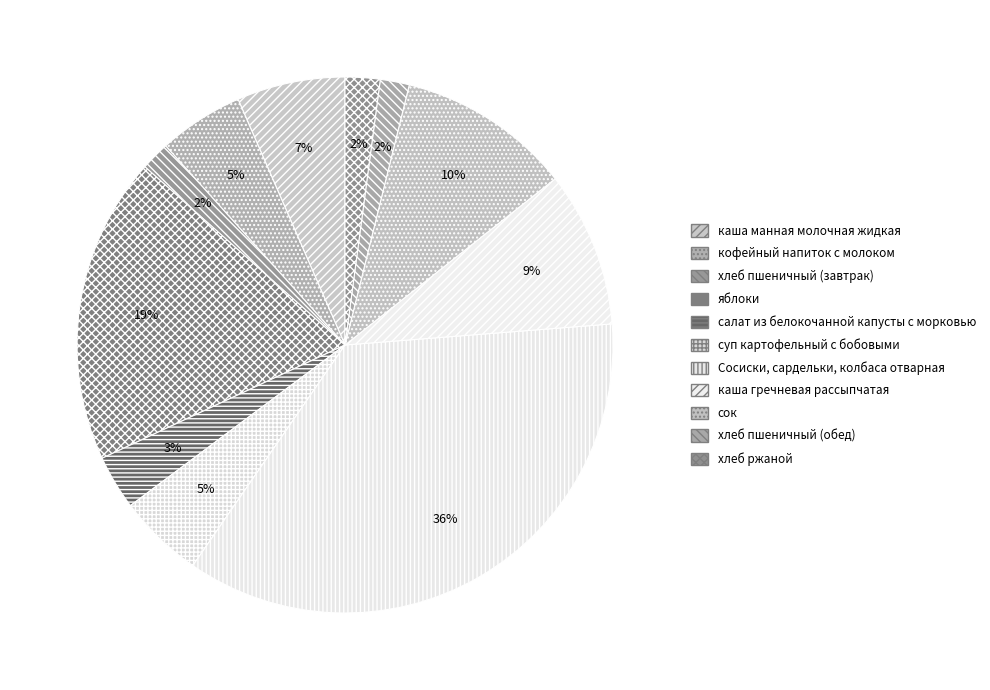

What is the largest slice in the pie chart?

Сосиски, сардельки, колбаса отварная